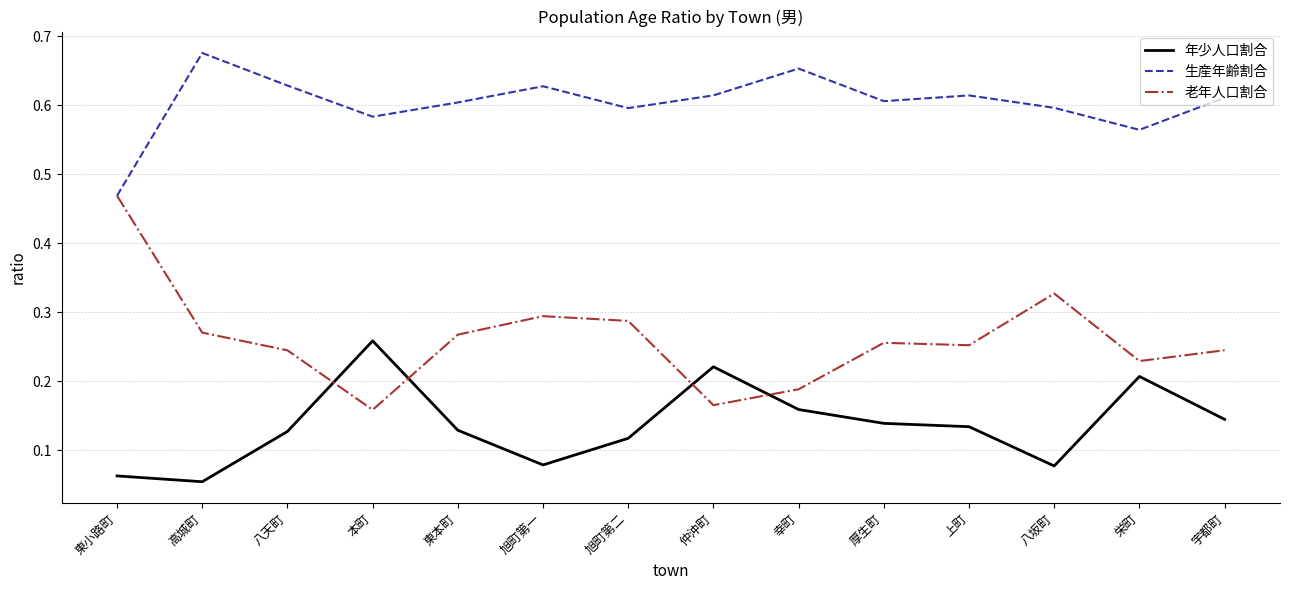

Which series has the largest total across all categories?

生産年齢割合